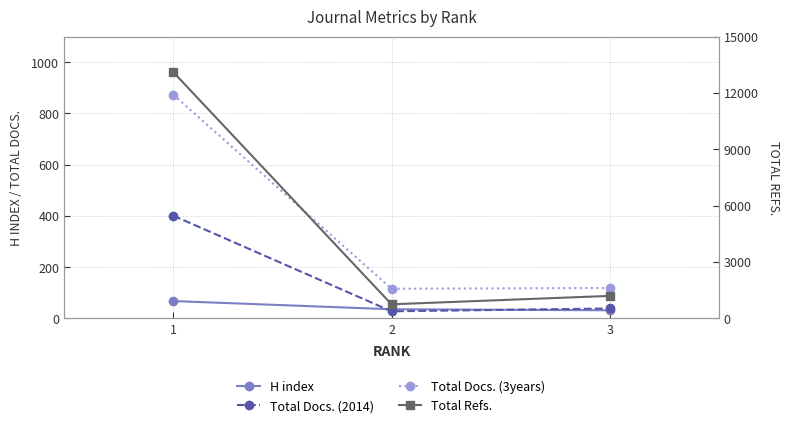

Is the value of Total Refs. at 3 greater than the value of H index at 2?

Yes